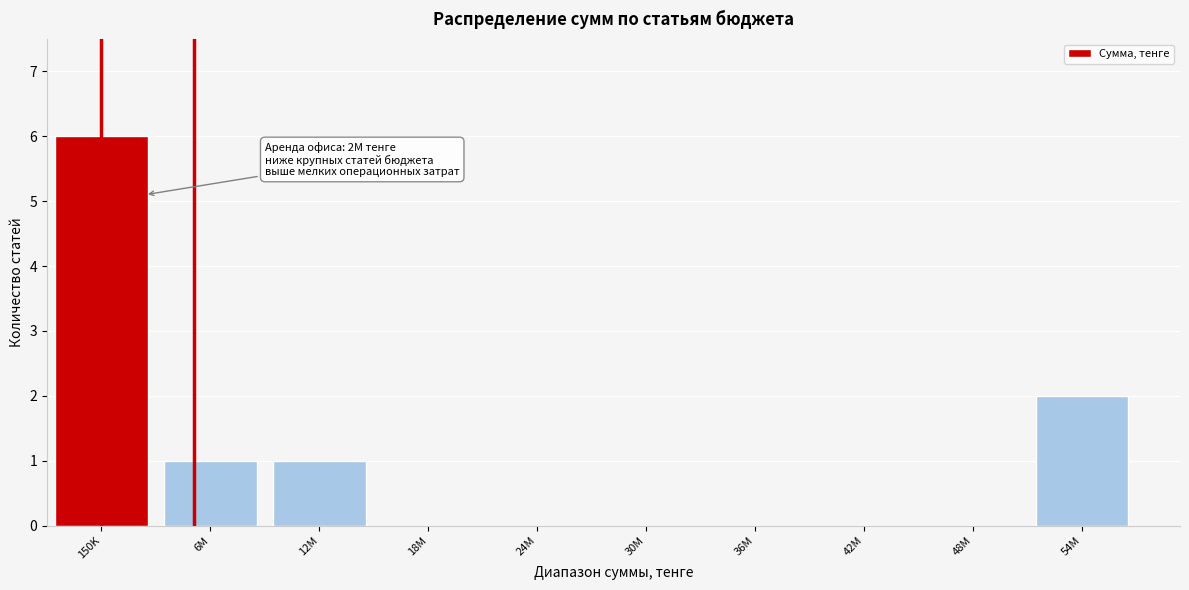

Reading left to right, what are all the values shown in this chart?

150K=6	6M=1	12M=1	18M=0	24M=0	30M=0	36M=0	42M=0	48M=0	54M=2